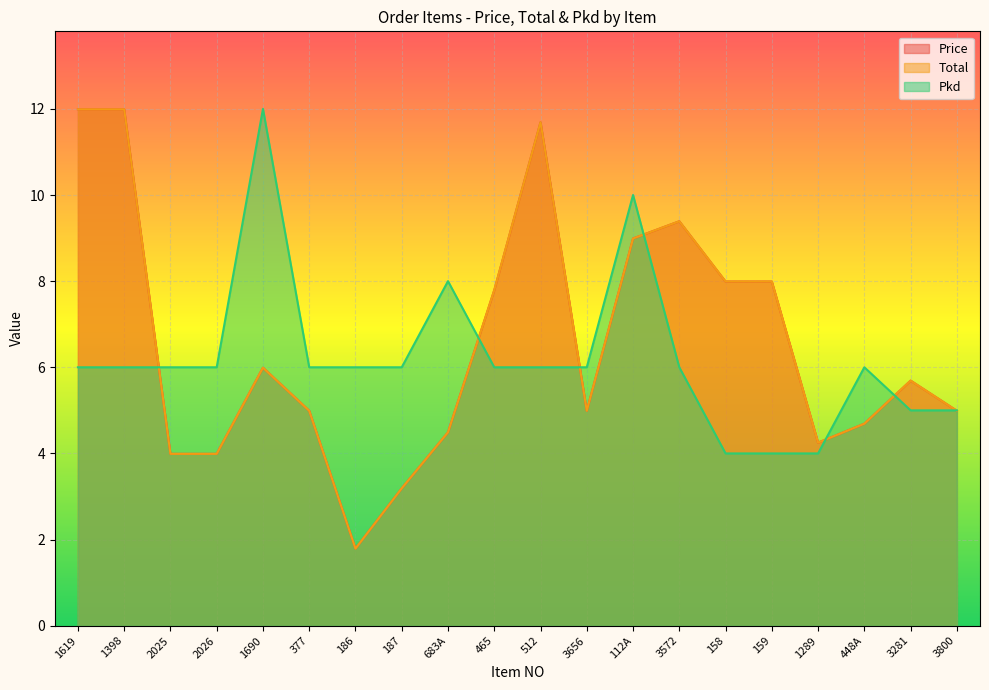

Is it true that Total equals 4.7 at 448A?

True